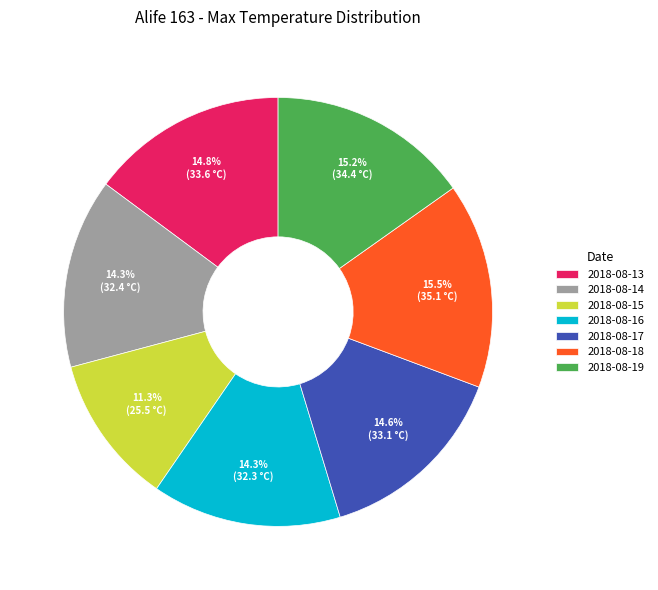

The 2018-08-13 slice represents 15% of the pie. True or false?

True